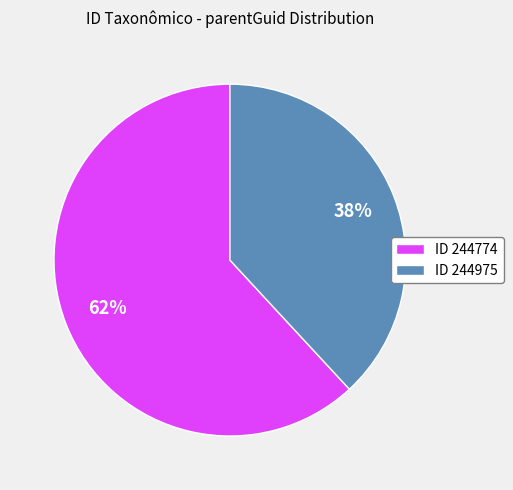

How many slices are in this pie chart?

2